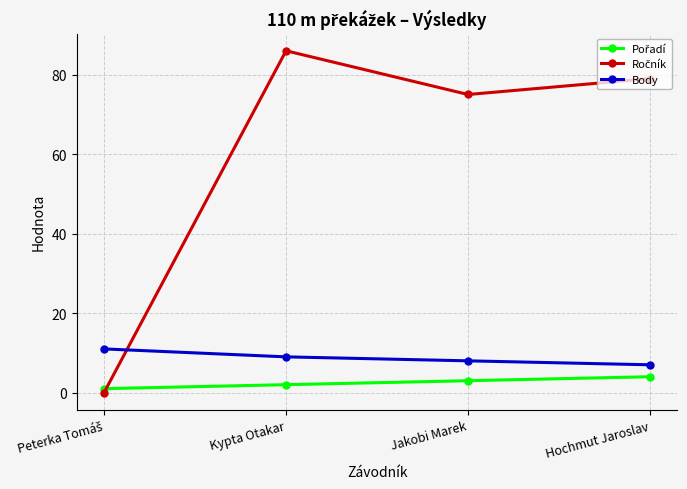

At which label does Body reach its minimum?

Hochmut Jaroslav